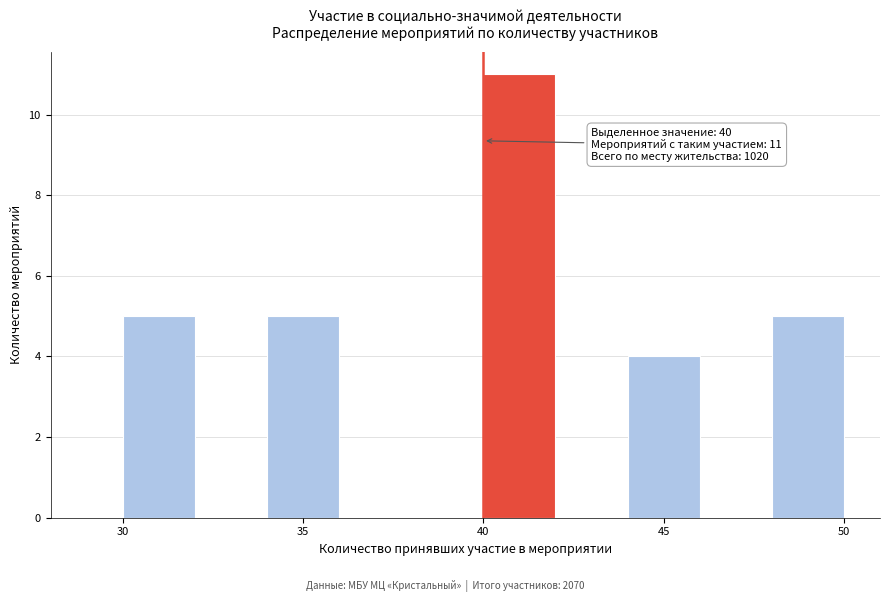

Which range on the x-axis has the tallest bar?

40 to 42